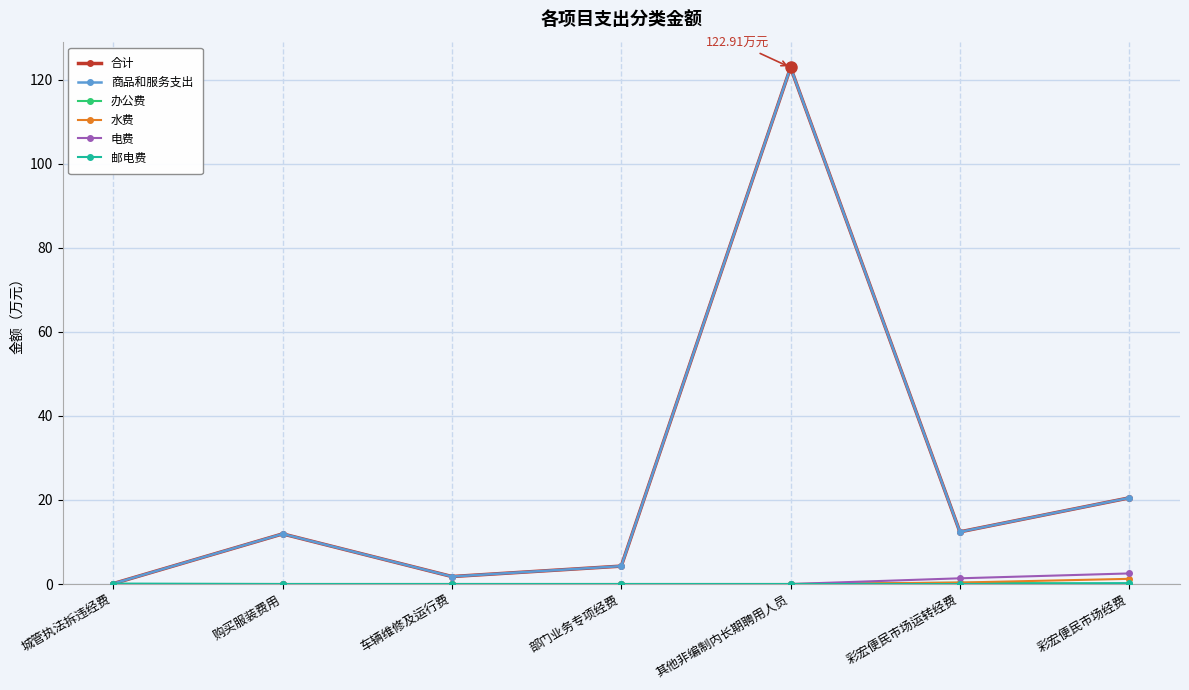

Which series has the largest range (max minus min)?

合计